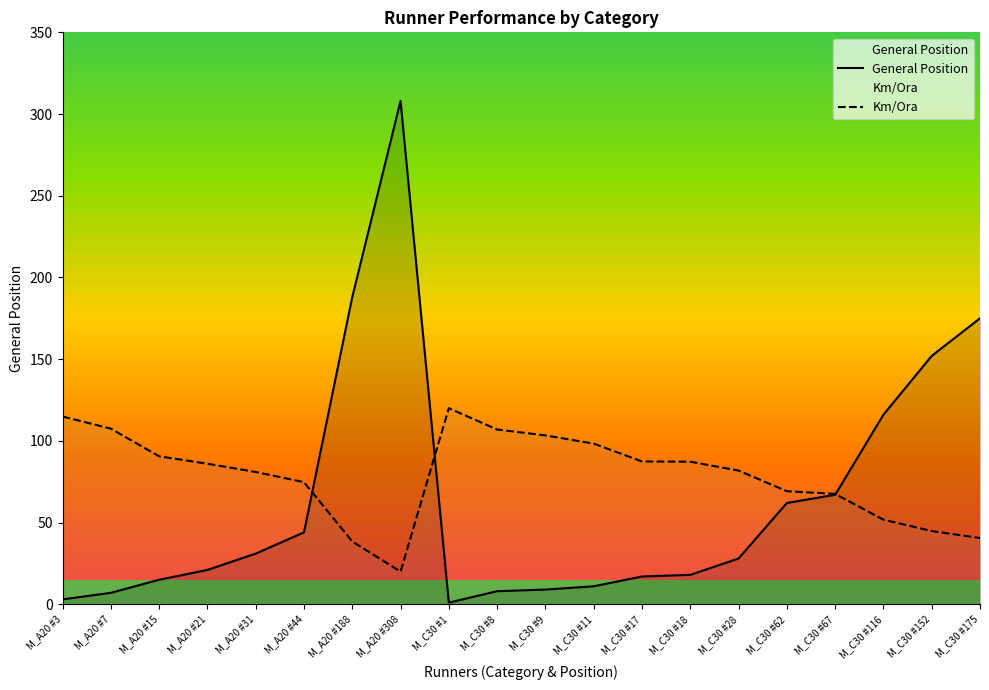

After their last crossing, which series has the higher values: Km/Ora or General Position?

General Position